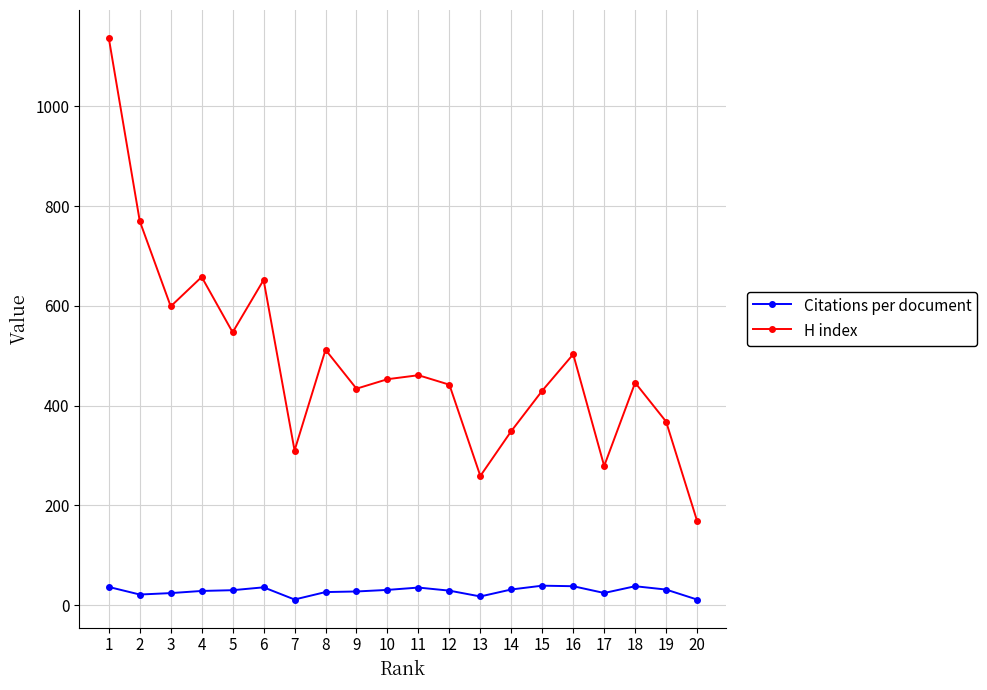

The value of H index at 11 is 641.7. True or false?

False